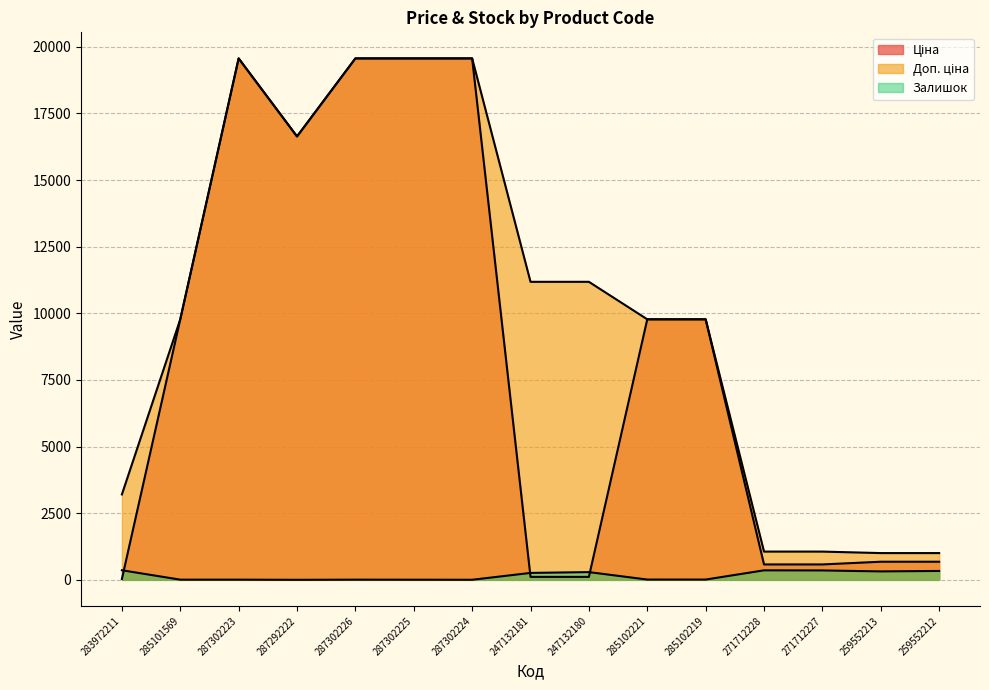

What is the difference between the maximum and second lowest values in the Залишок series?

357.0